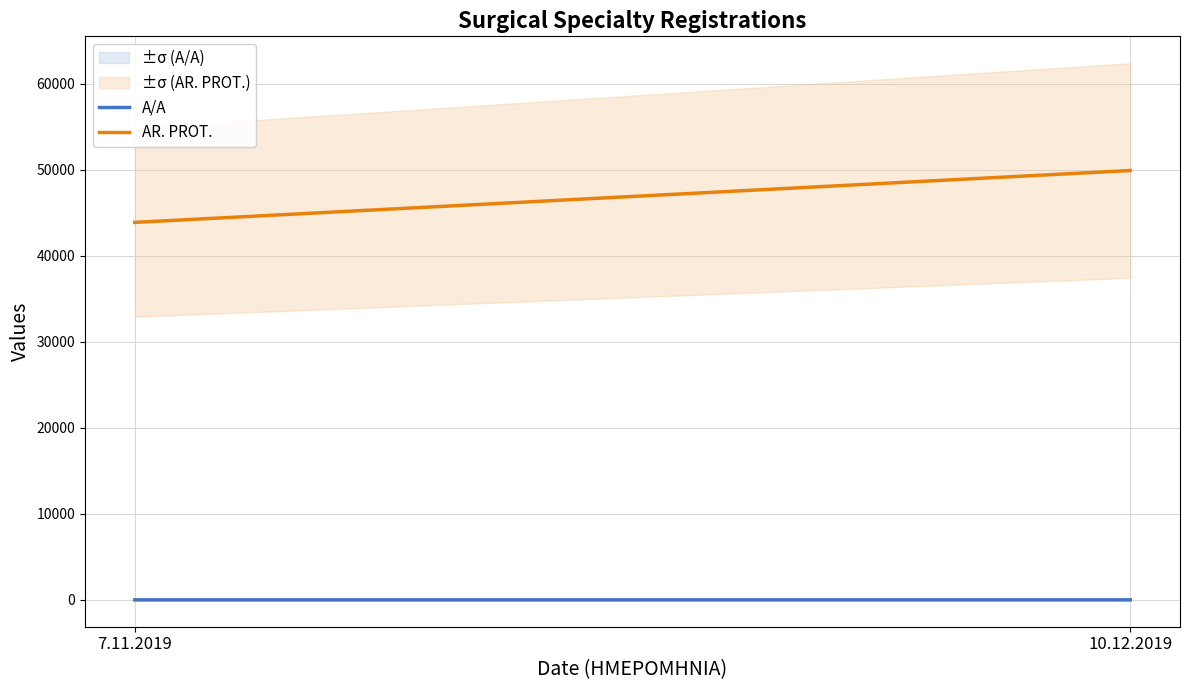

What are all the series names shown in the legend?

A/A, AR. PROT.